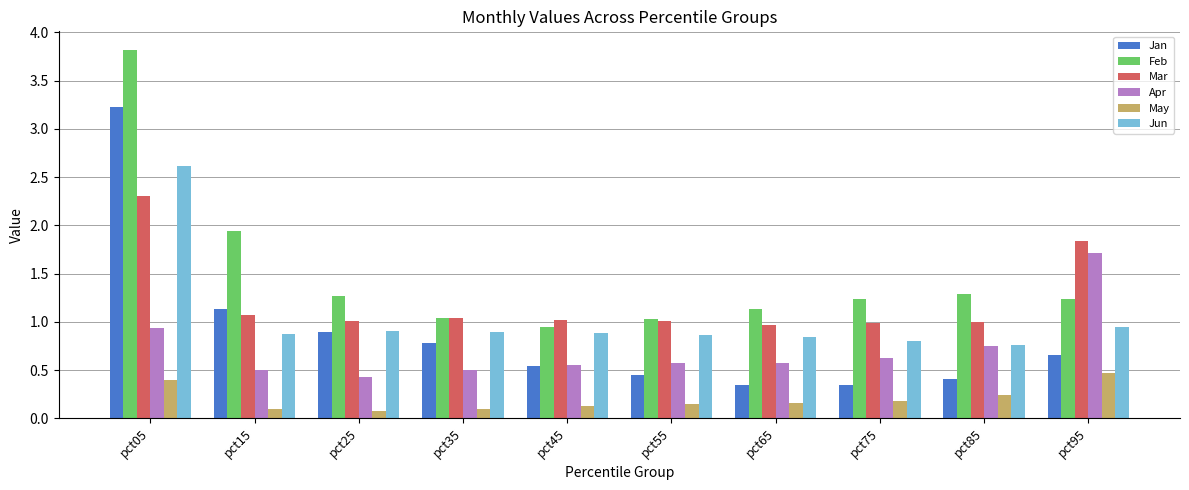

What is the sum of all Apr values?

7.2